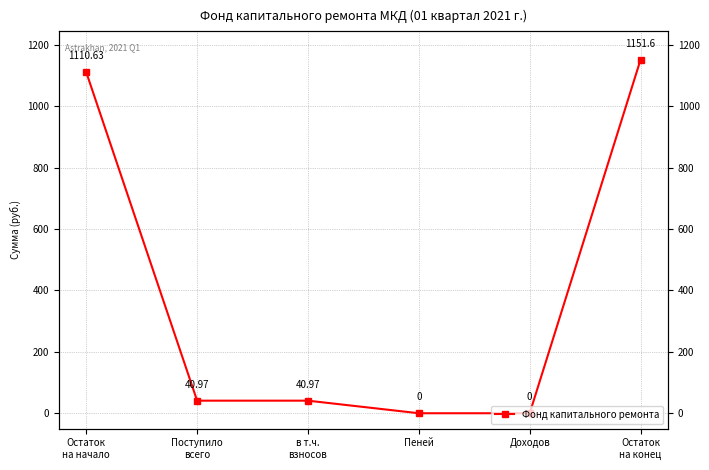

What is the sum of all values?

2344.2